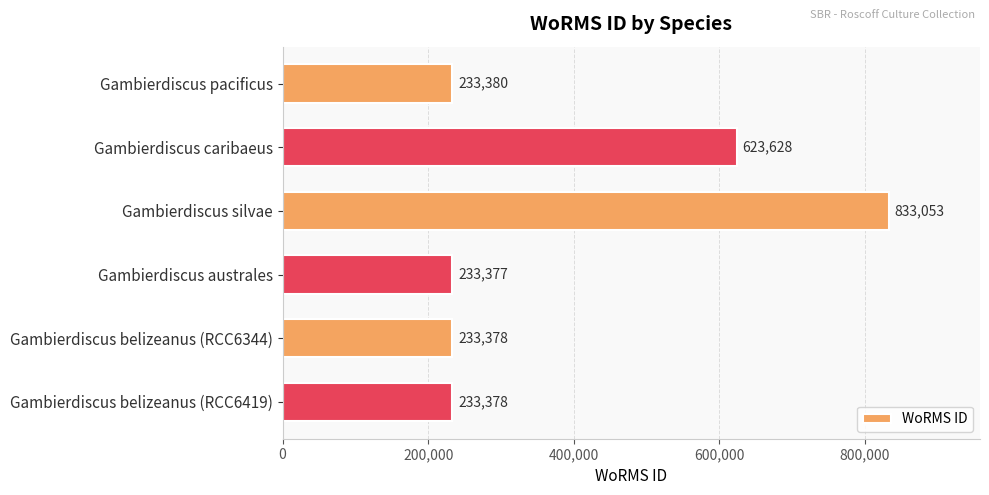

Count the number of categories in the chart.

6